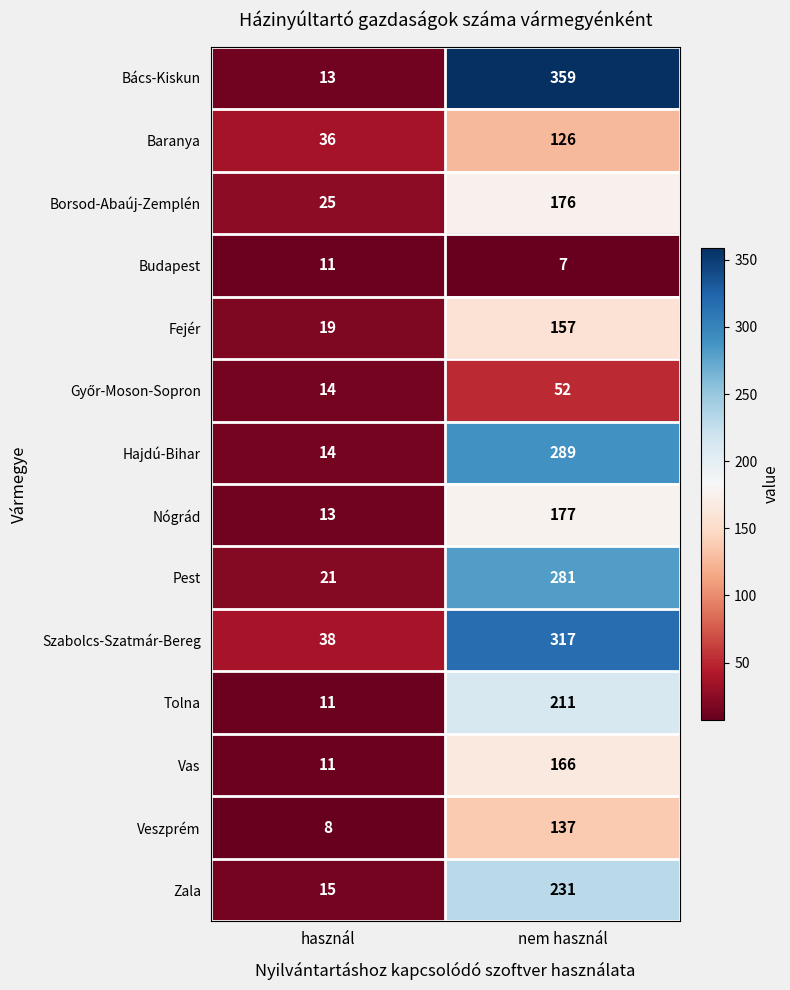

At which category is the sum across all series the highest?

nem használ